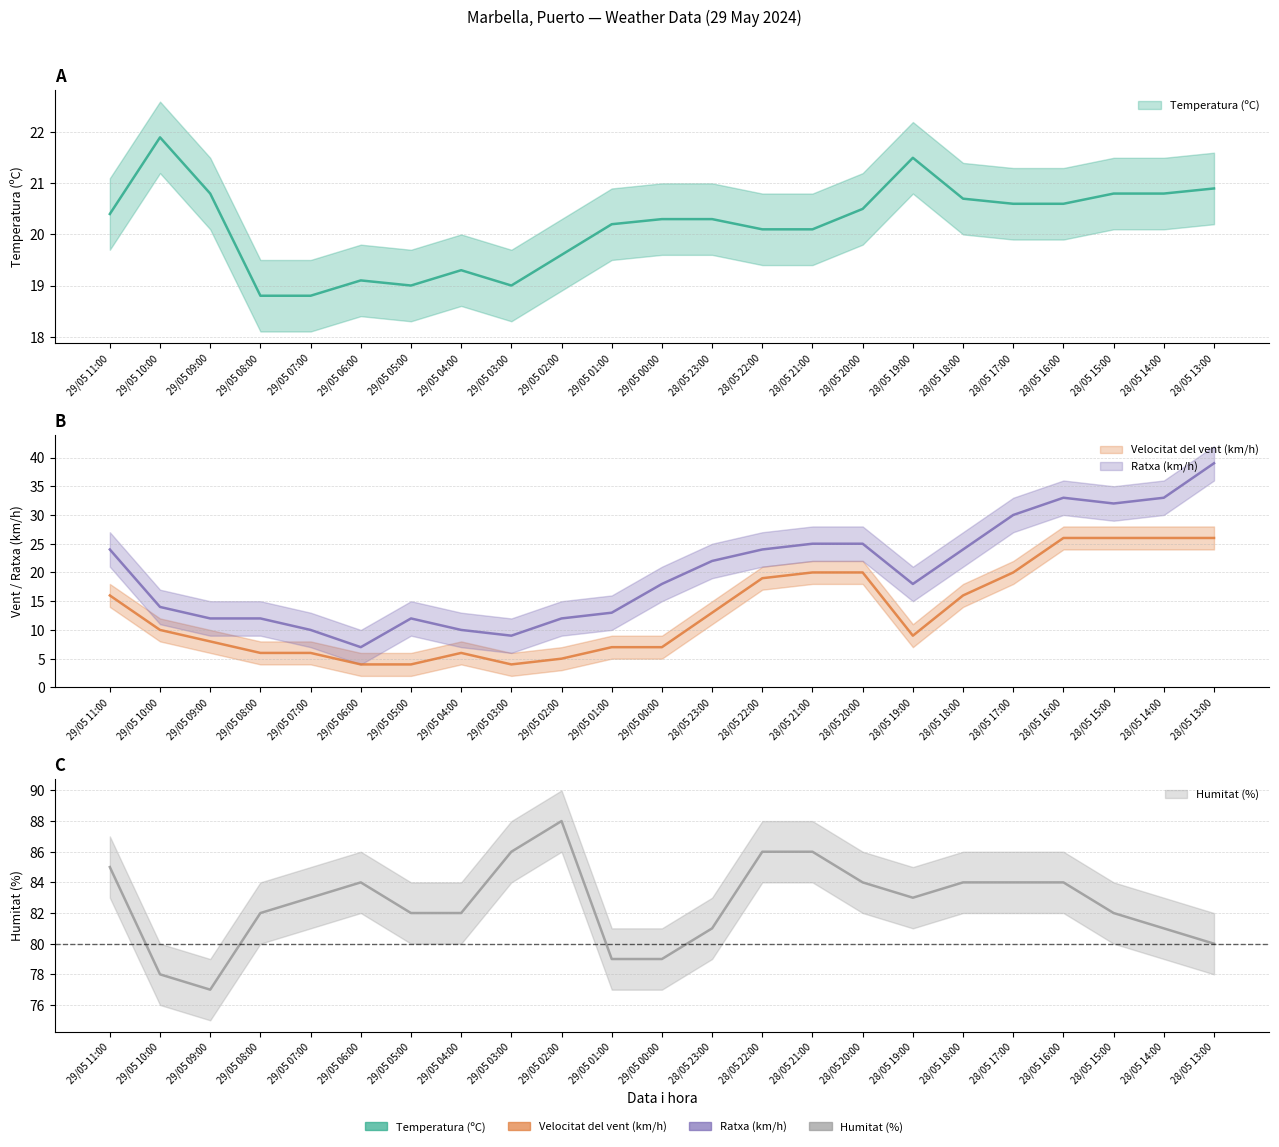

Does the chart have visible grid lines?

Yes